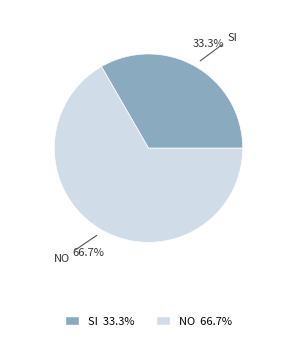

How many slices are in this pie chart?

2